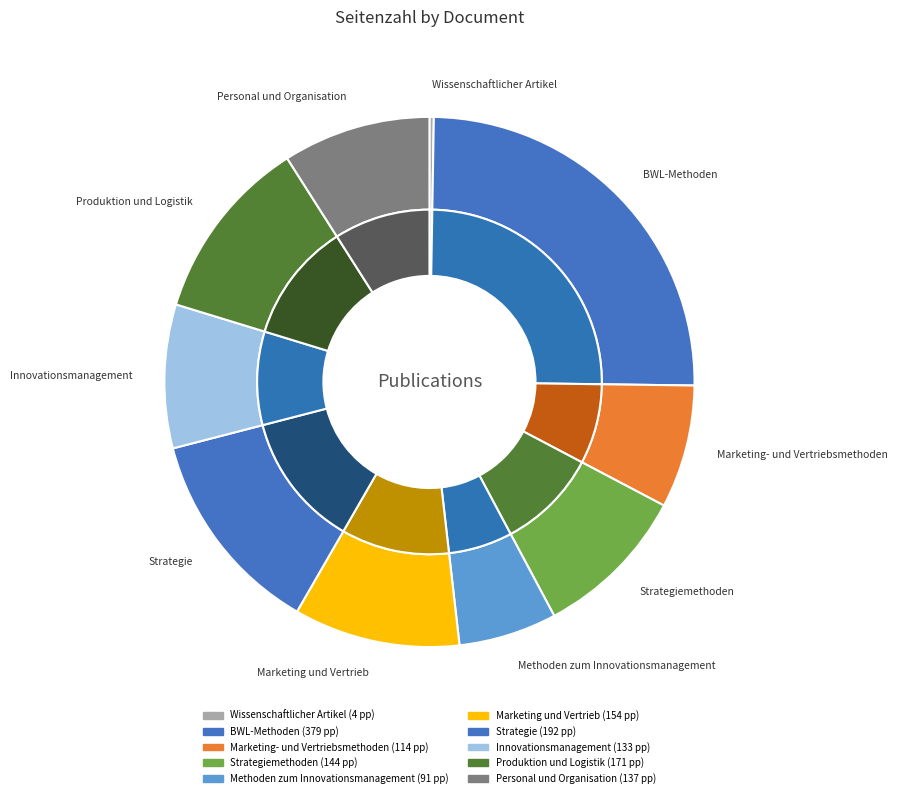

Is there any slice that represents more than half of the pie?

No